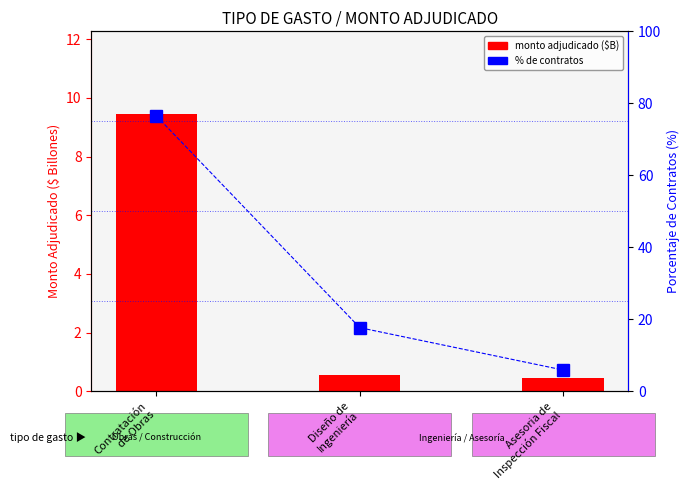

Which series has the widest spread of values?

% of contracts